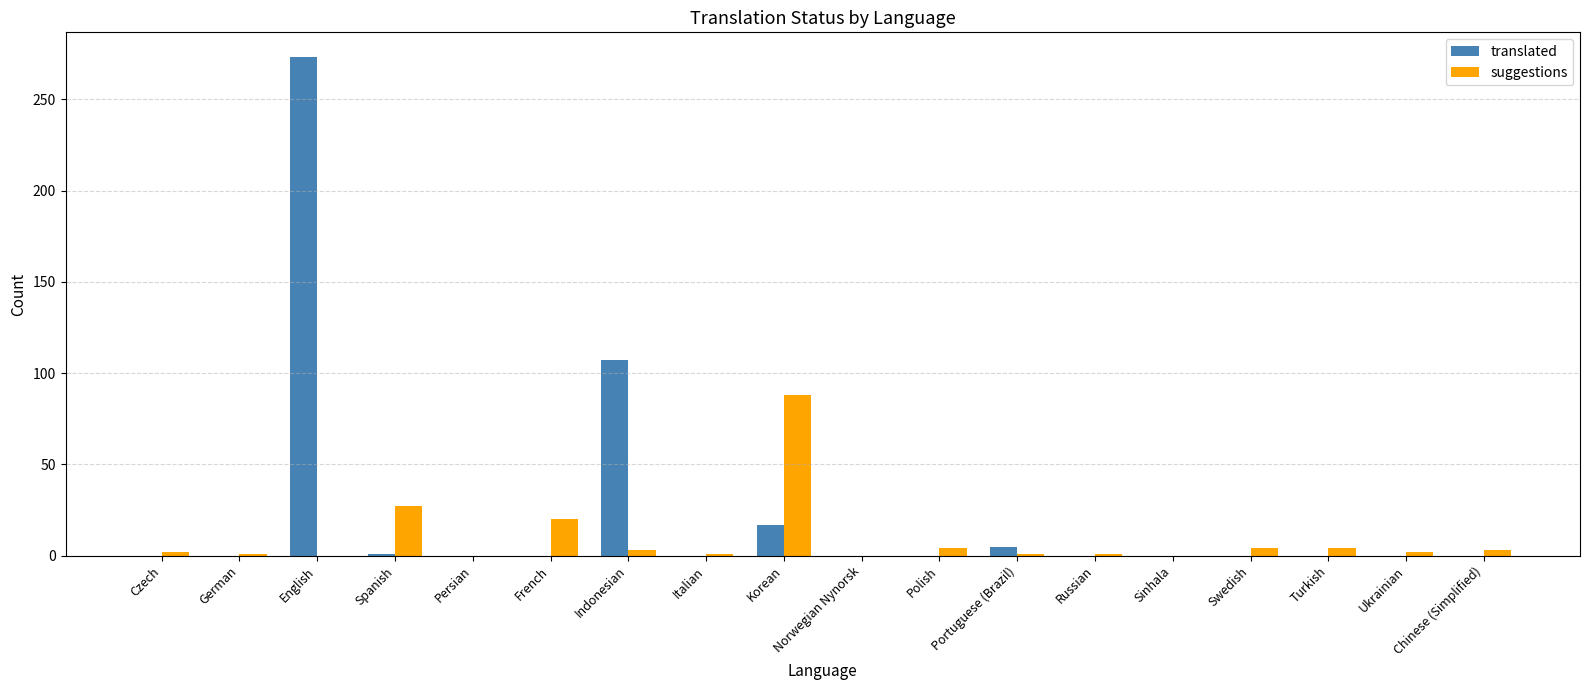

What is the sum of all suggestions values?

161